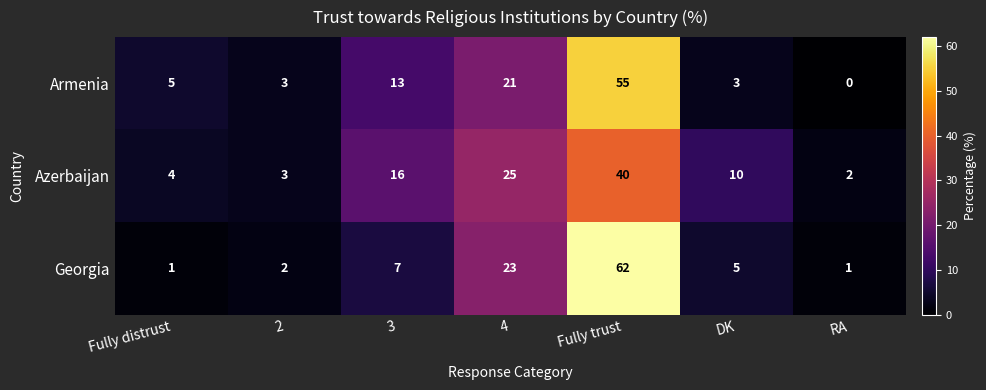

Which series has the largest range (max minus min)?

Georgia